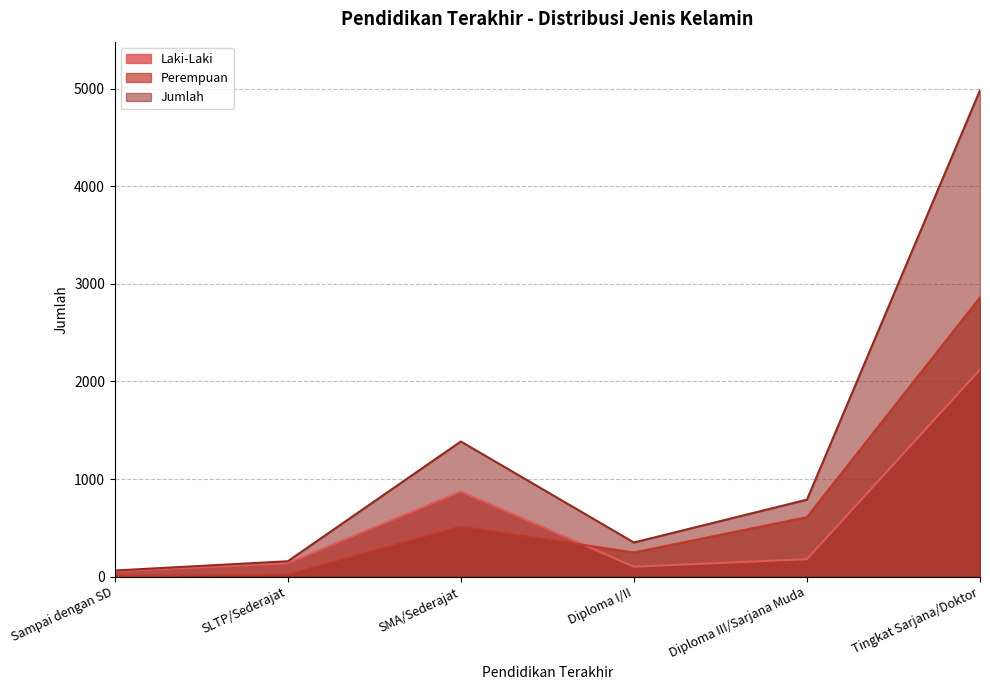

At which category is the sum across all series the highest?

Tingkat Sarjana/Doktor